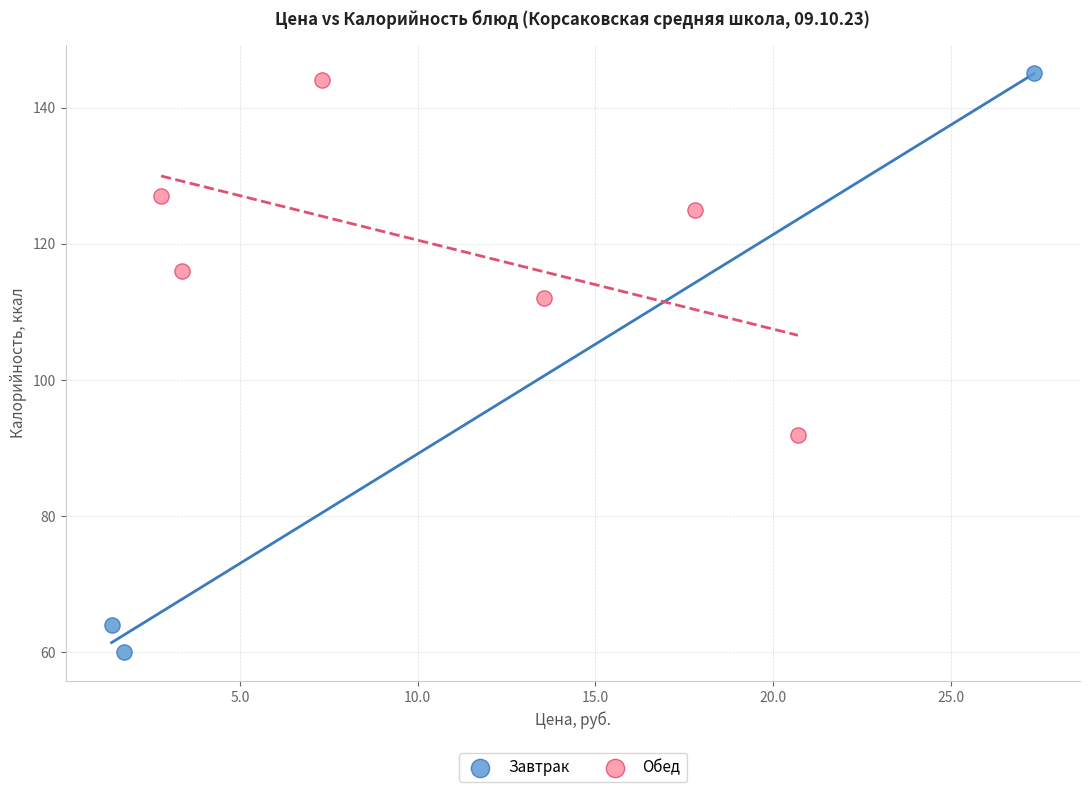

Which series contains the highest Y value?

Завтрак